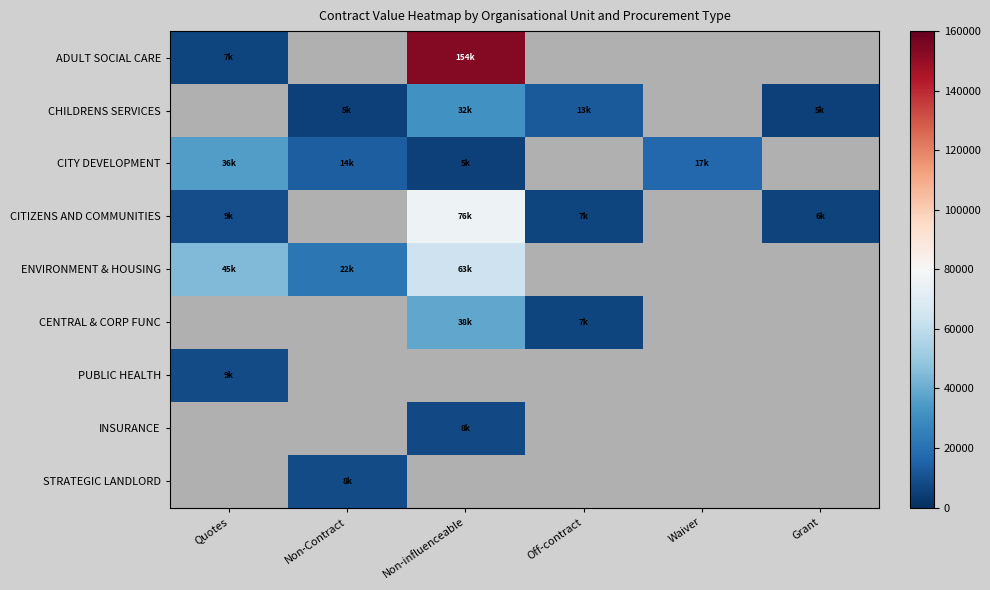

Count the number of categories in the chart.

6